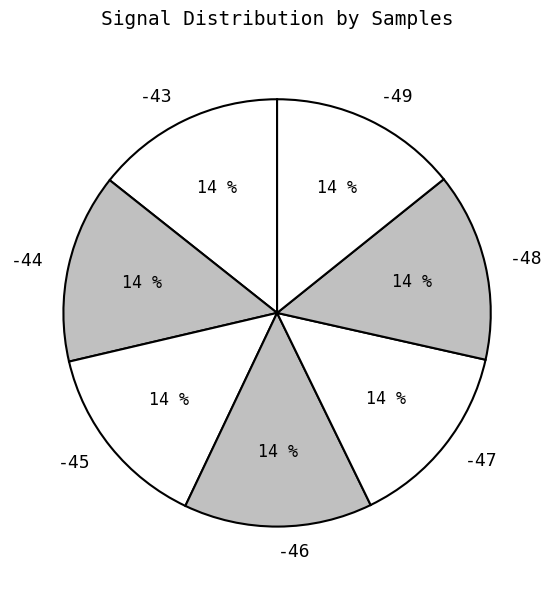

True or false: -49 accounts for 8% of the total.

False